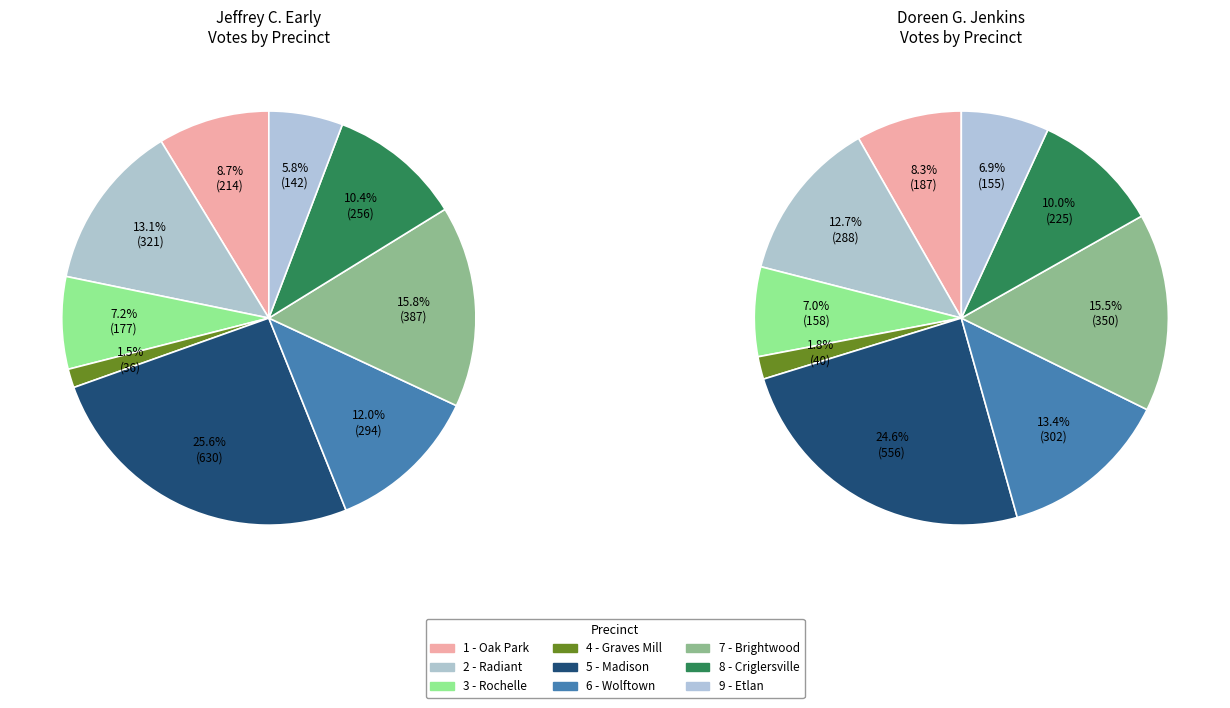

To the nearest percent, what portion does 3 - Rochelle represent?

7%